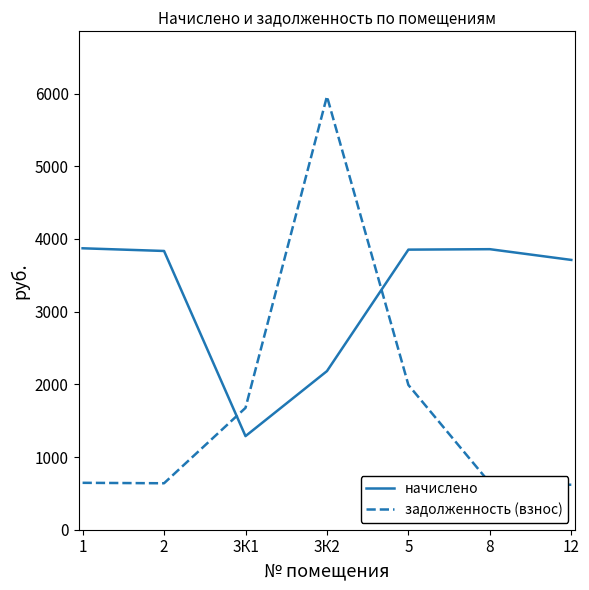

What position from the left is 8?

6